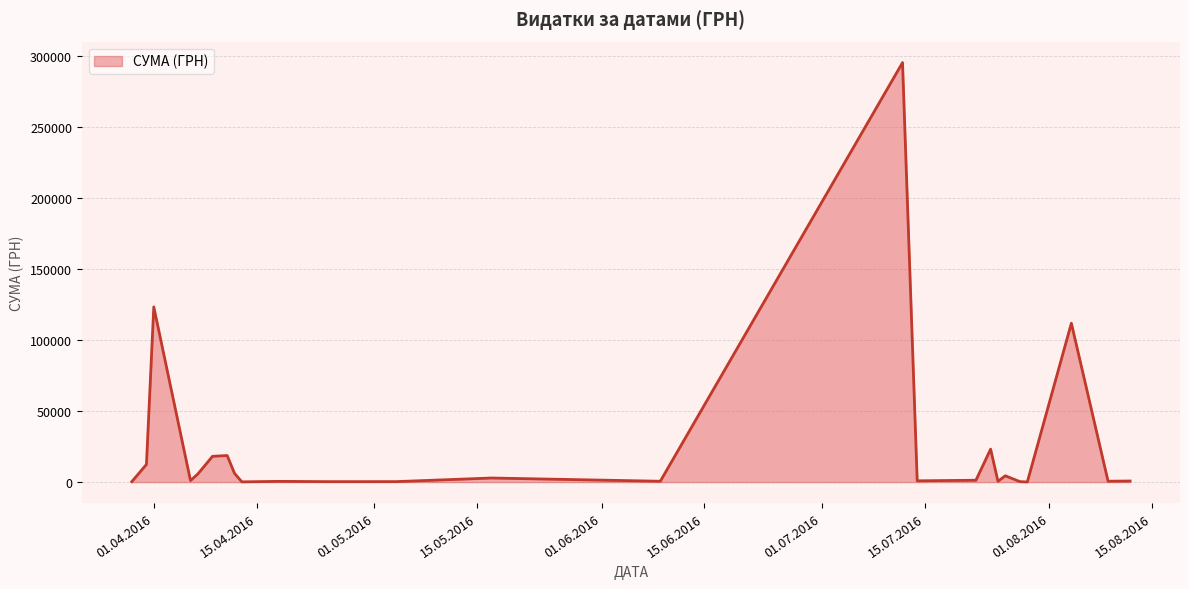

What is the minimum value shown in the chart?

97.8